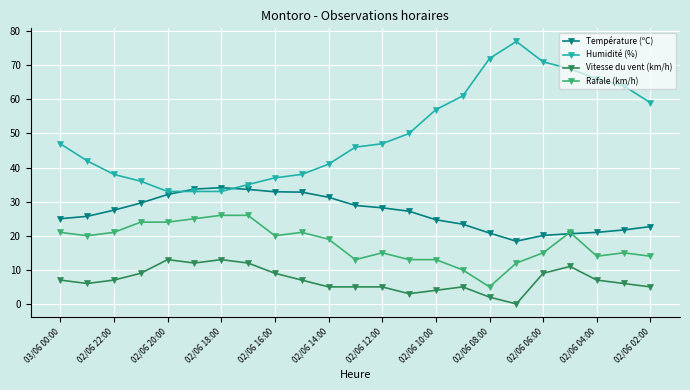

What is the value of the Humidité (%) point at the 12th from the left?

46.0